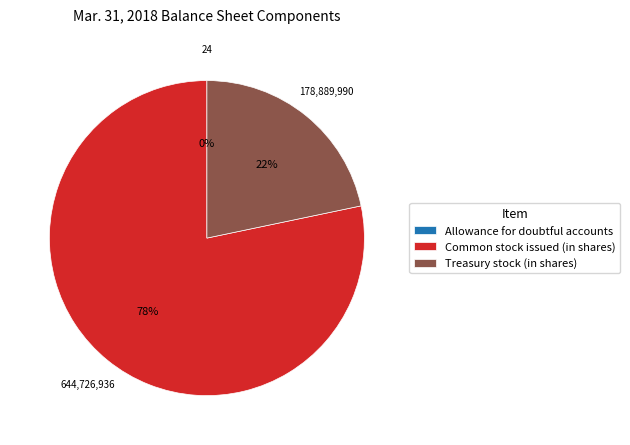

To the nearest percent, what is the difference between the largest and smallest slice percentages?

78%